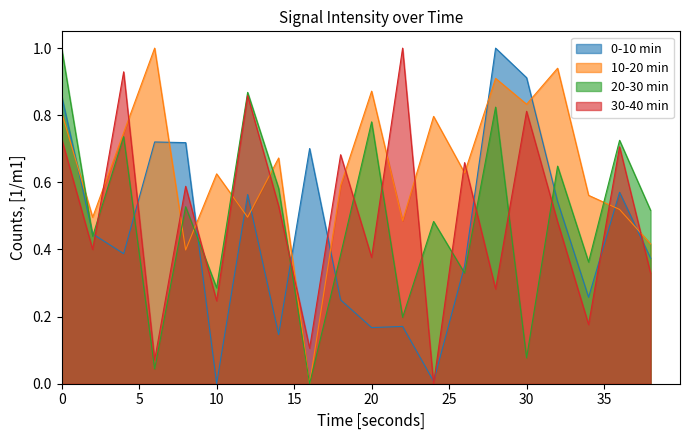

What is the value of the 0-10 min point at the 14th from the left?

0.4